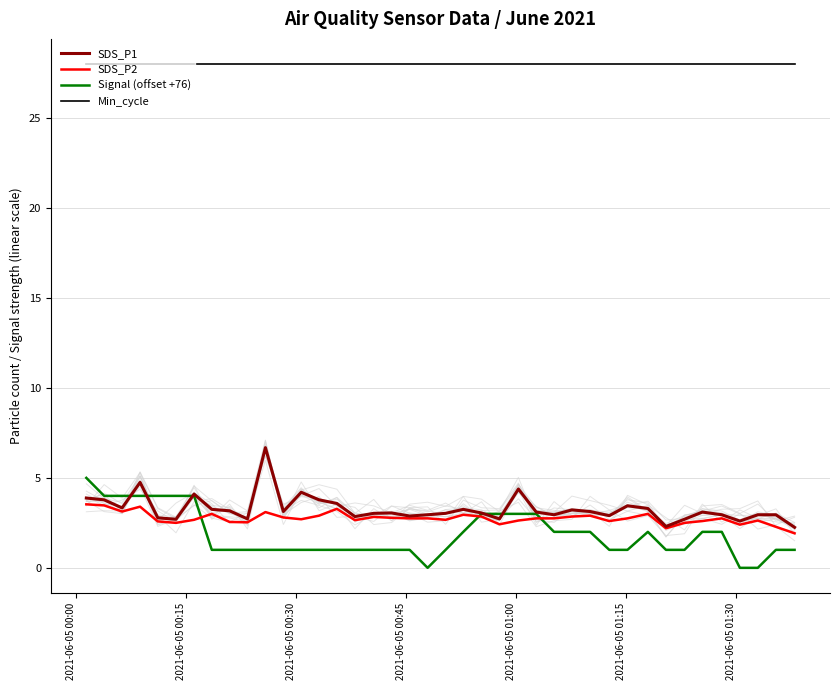

What is the total value across all series at 36?

33.0